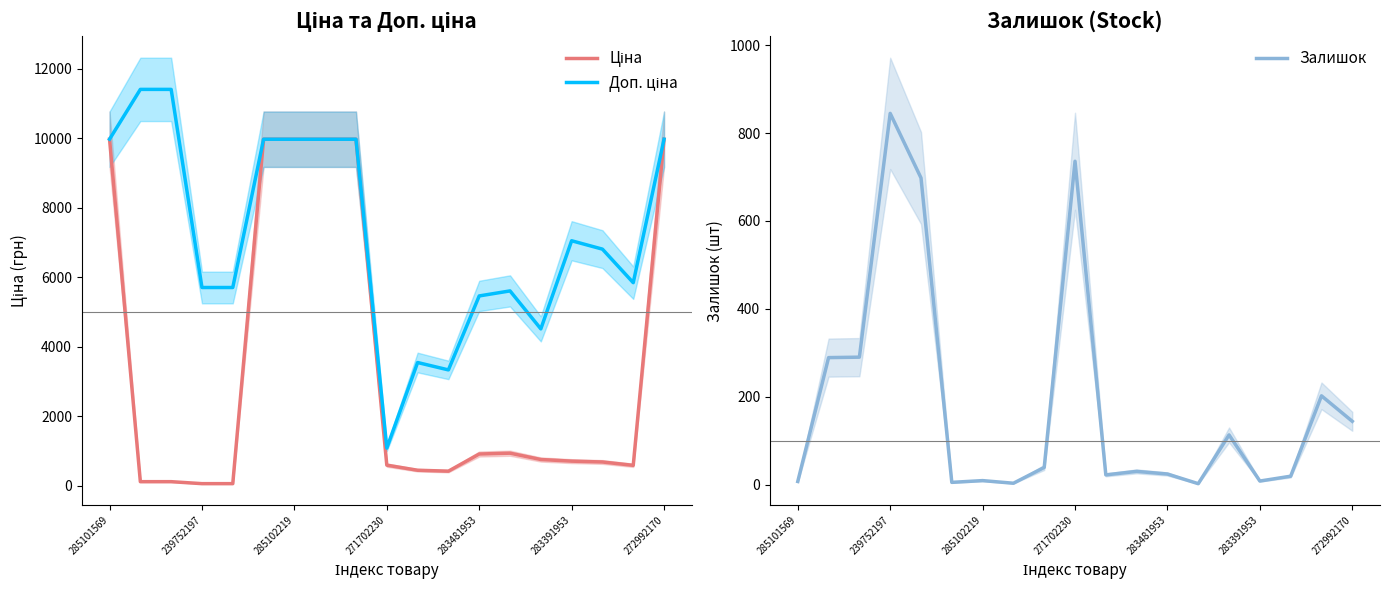

How many data points in Залишок are less than 30?

9